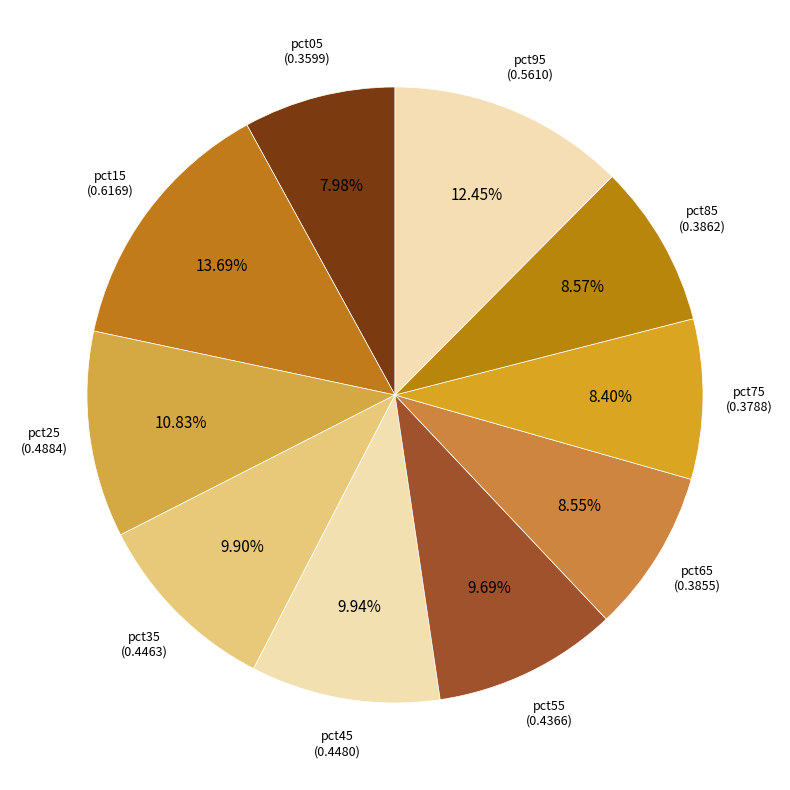

Which category has the smallest portion of the pie?

pct05